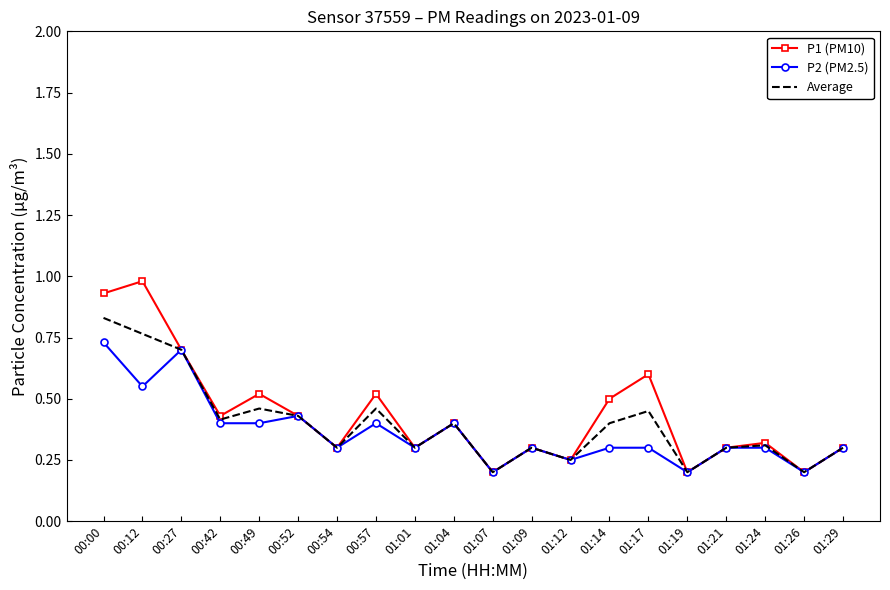

Which series has the widest spread of values?

P1 (PM10)